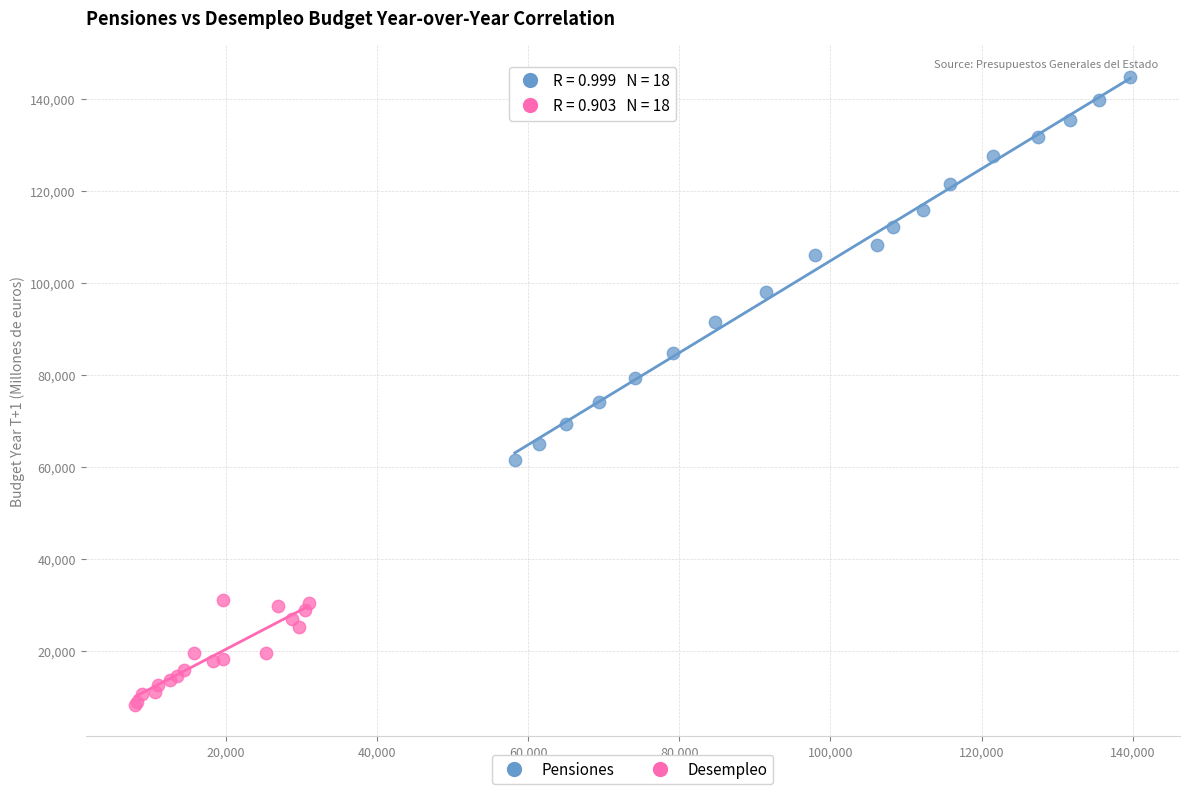

Which series contains the lowest Y value?

Desempleo